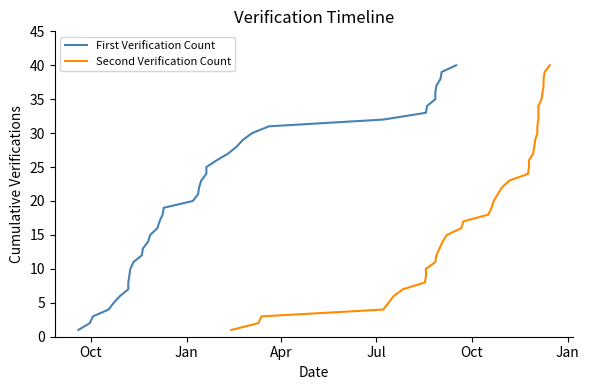

The value of First Verification Count at 21 is 40. True or false?

False